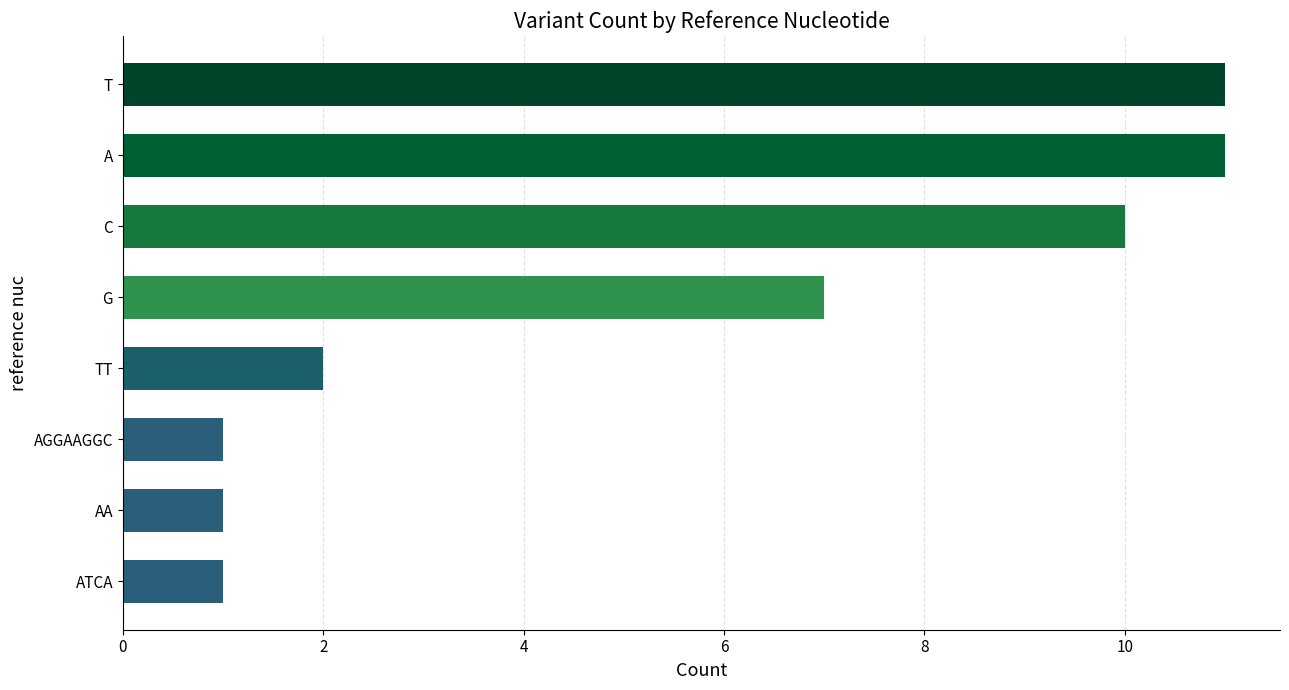

What is the sum of all values?

44